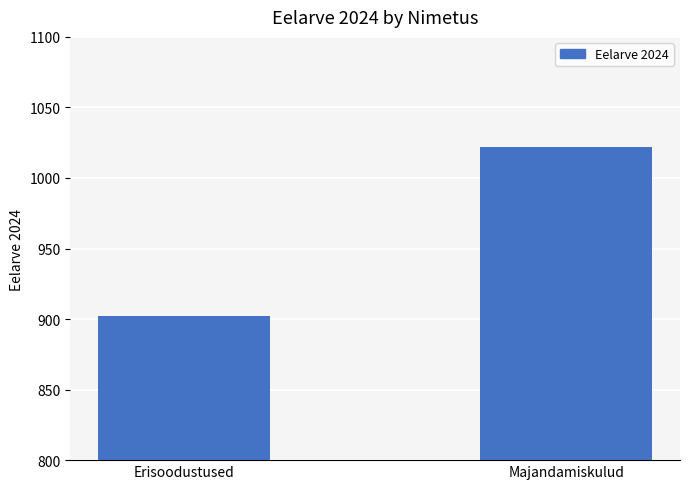

Count the number of data series in this chart.

1